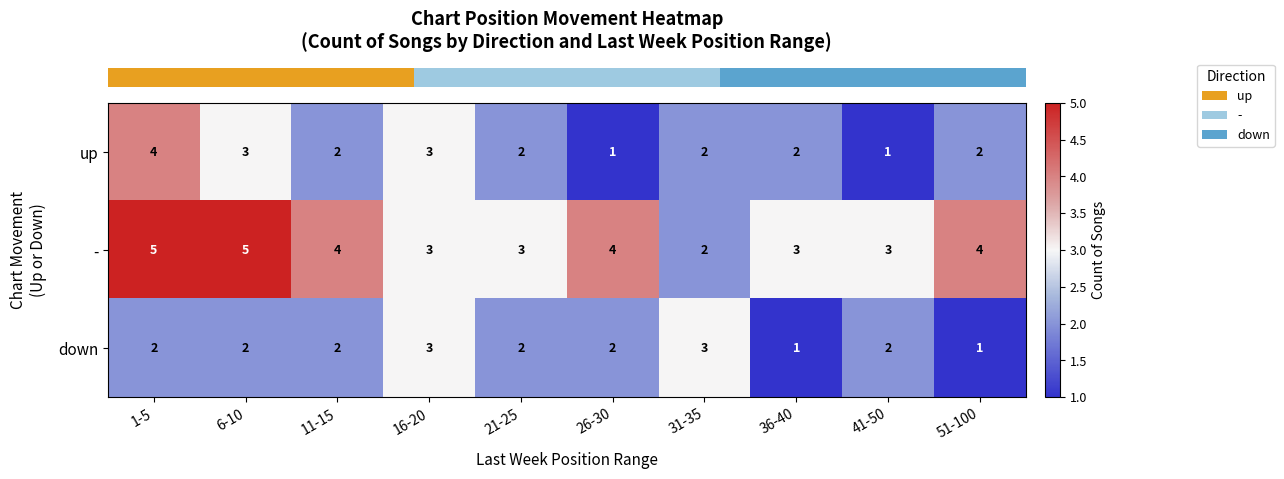

True or false: down has a value of 1 at 51-100.

True